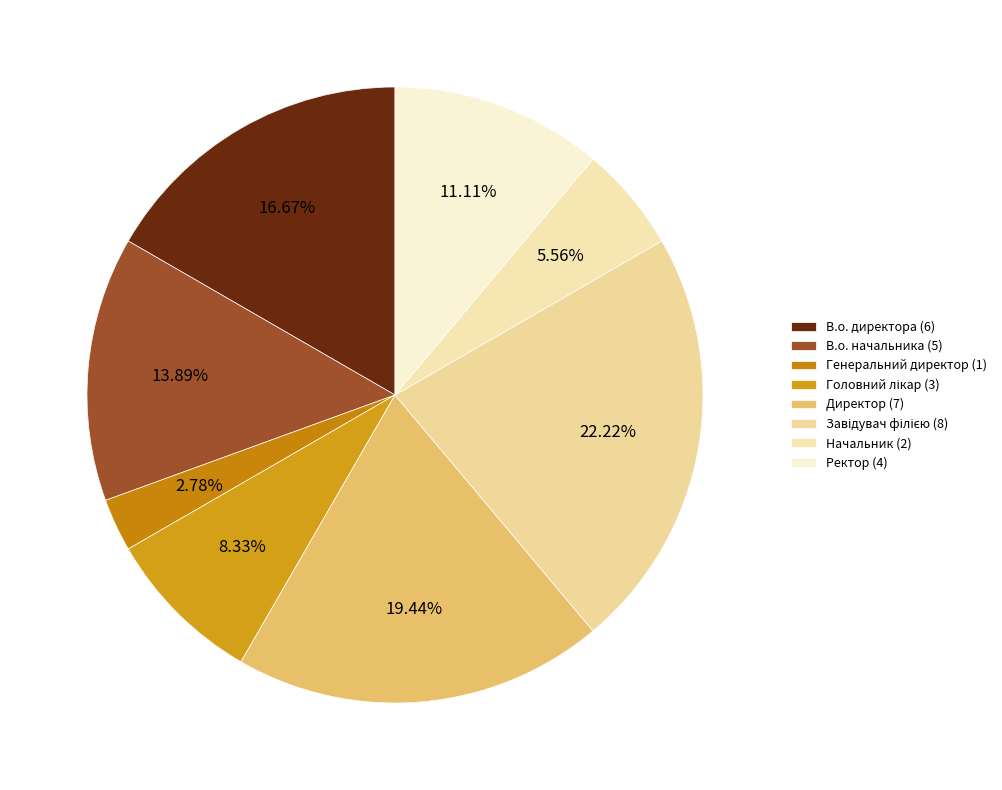

Is there any slice that represents more than half of the pie?

No